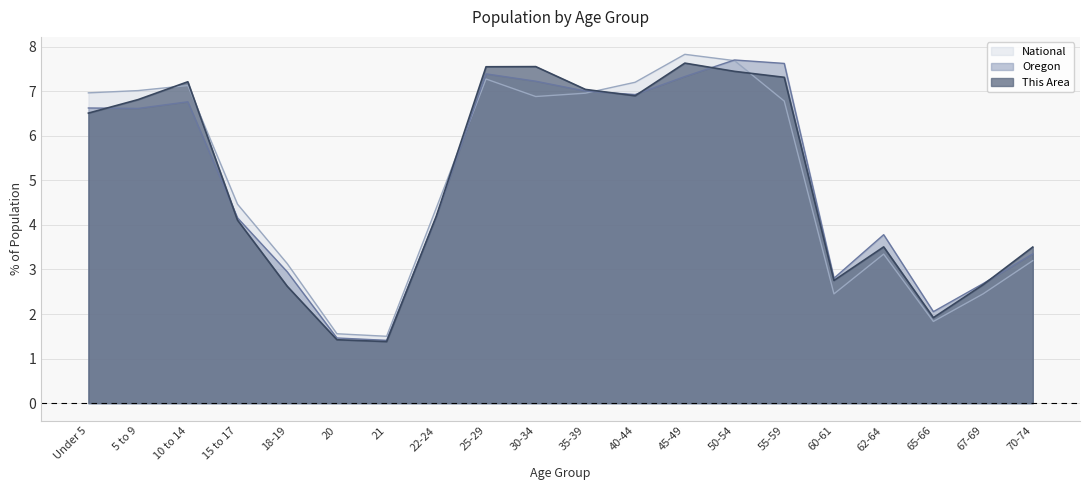

What is the difference between the maximum and minimum values in the National series?

6.3